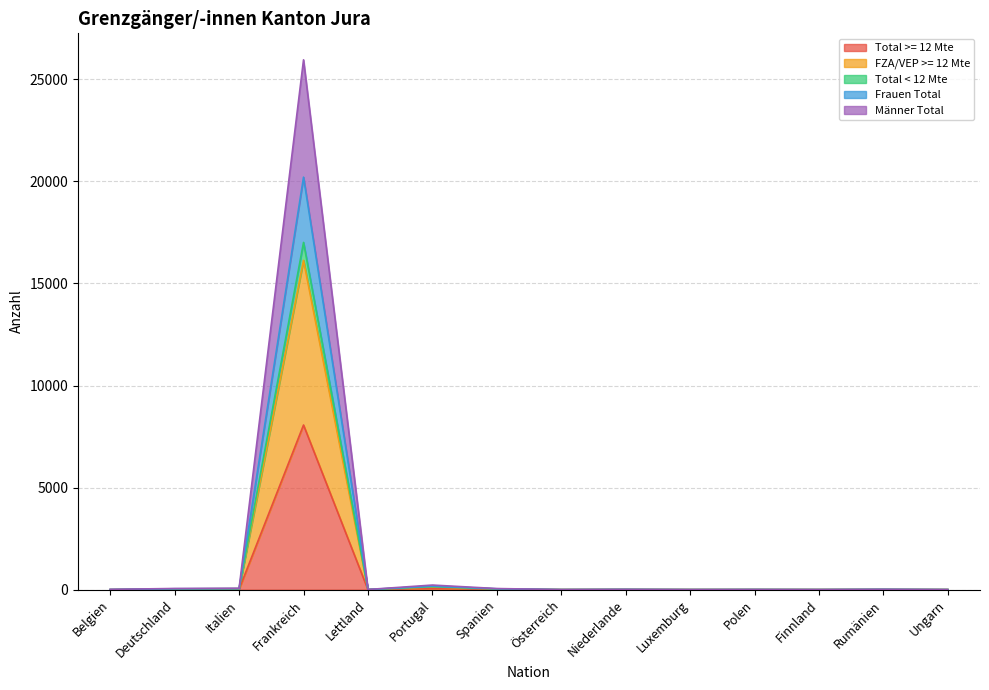

The value of Total < 12 Mte at Belgien is 13. True or false?

True